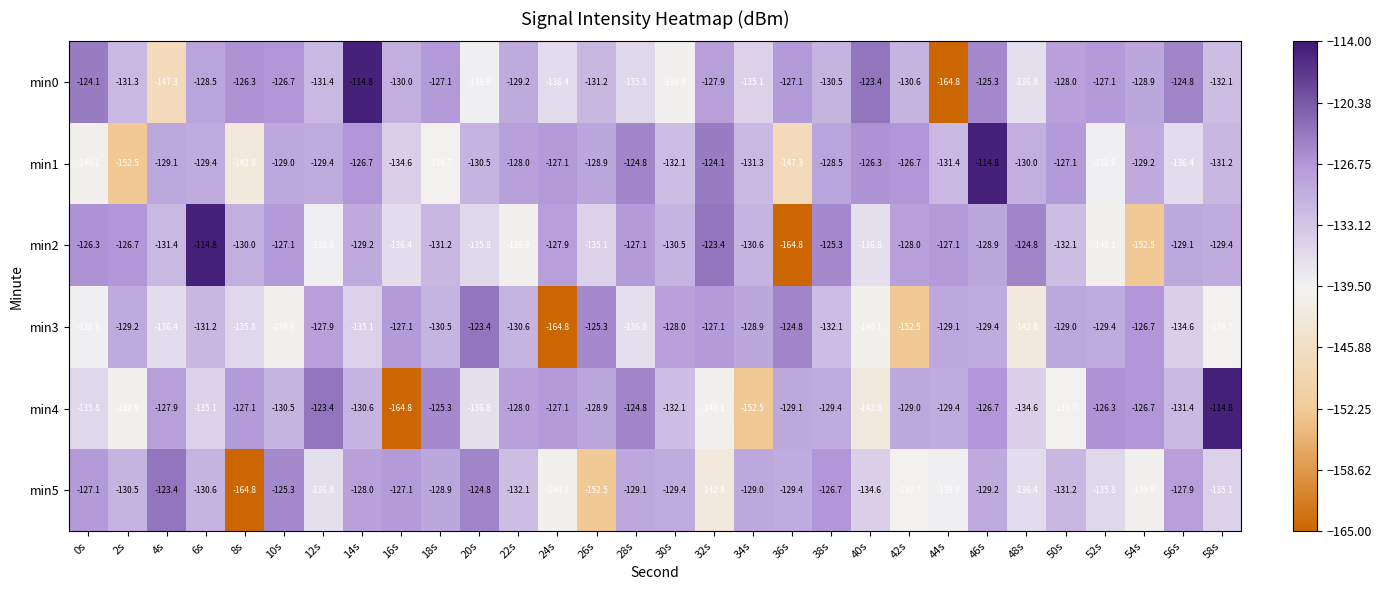

Rank the series at 32s from lowest to highest value.

min5, min4, min0, min3, min1, min2